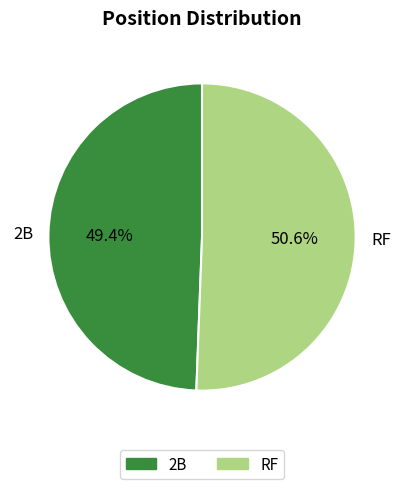

The RF slice represents 56% of the pie. True or false?

False